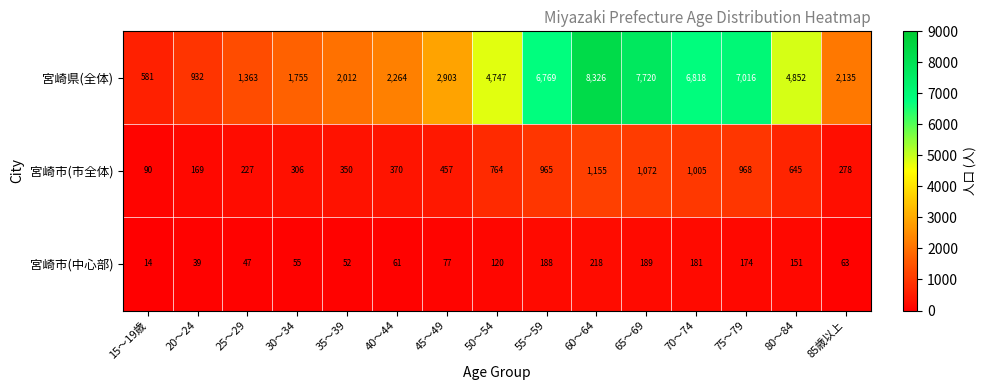

Rank the series by their maximum value, from highest to lowest.

宮崎県(全体), 宮崎市(市全体), 宮崎市(中心部)